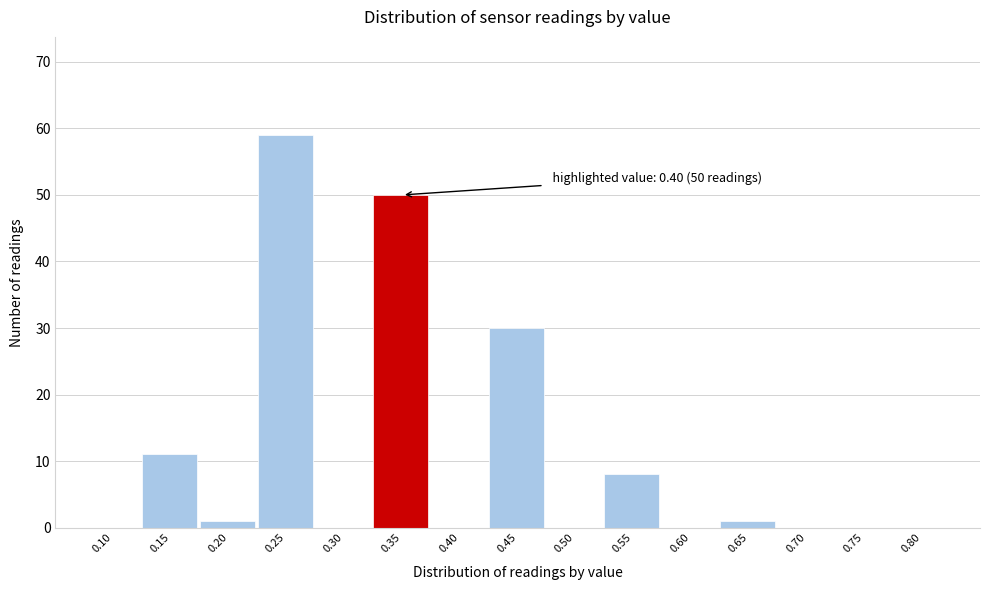

Reading left to right, what are all the values shown in this chart?

0.10=0	0.15=11	0.20=1	0.25=59	0.30=0	0.35=50	0.40=0	0.45=30	0.50=0	0.55=8	0.60=0	0.65=1	0.70=0	0.75=0	0.80=0